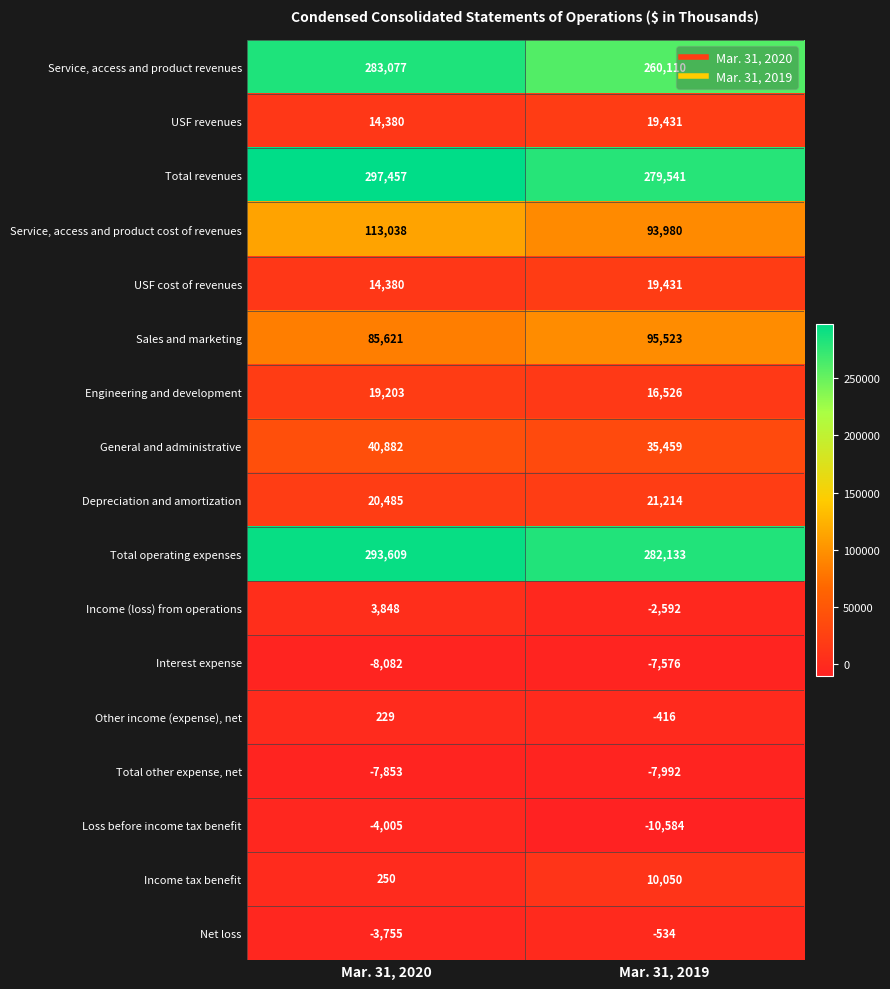

How many values in Income (loss) from operations are above zero?

1